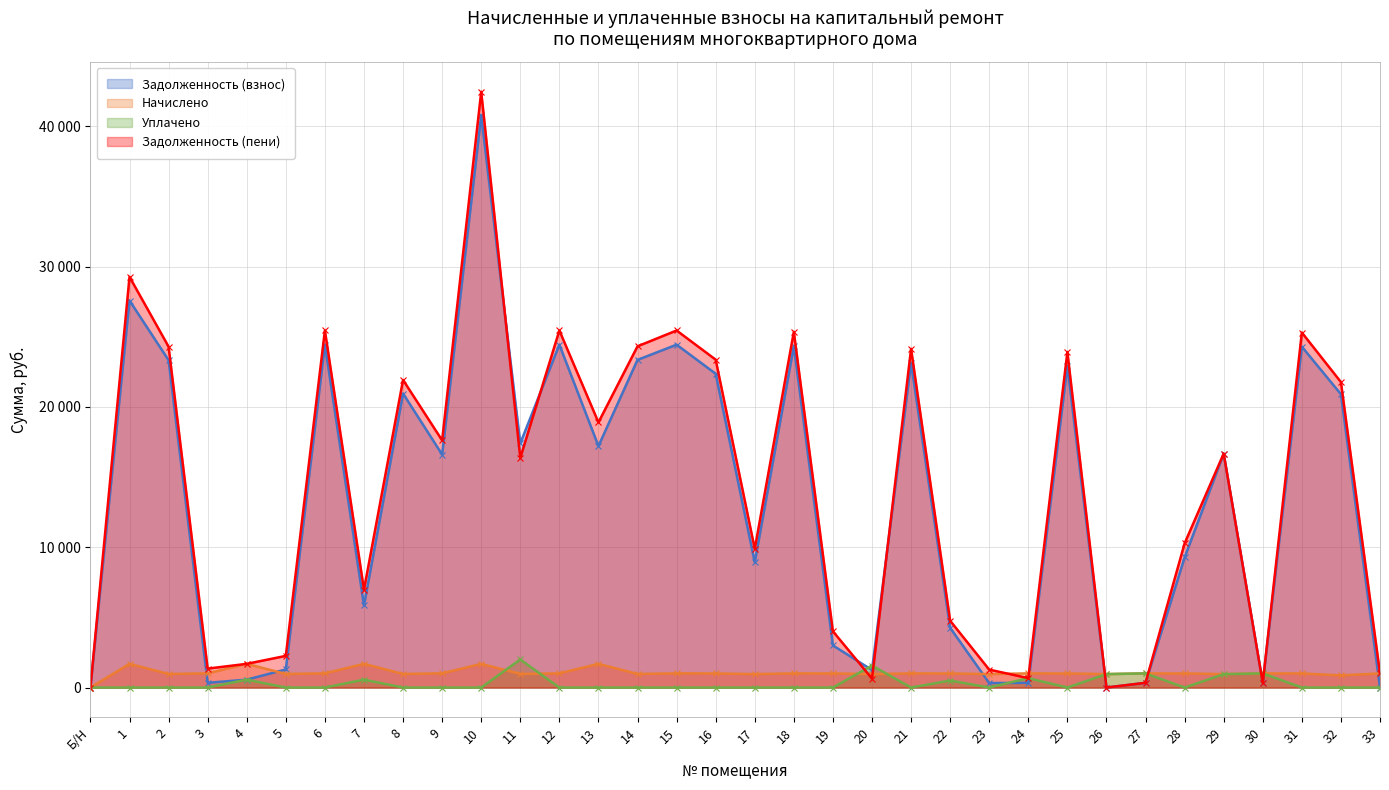

True or false: Задолженность (пени) and Задолженность (взнос) cross at least once.

True